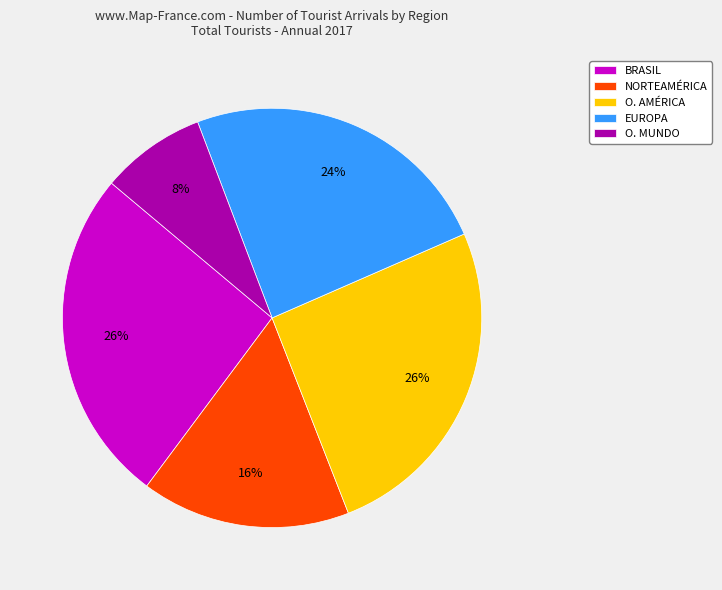

Does any single category account for the majority?

No